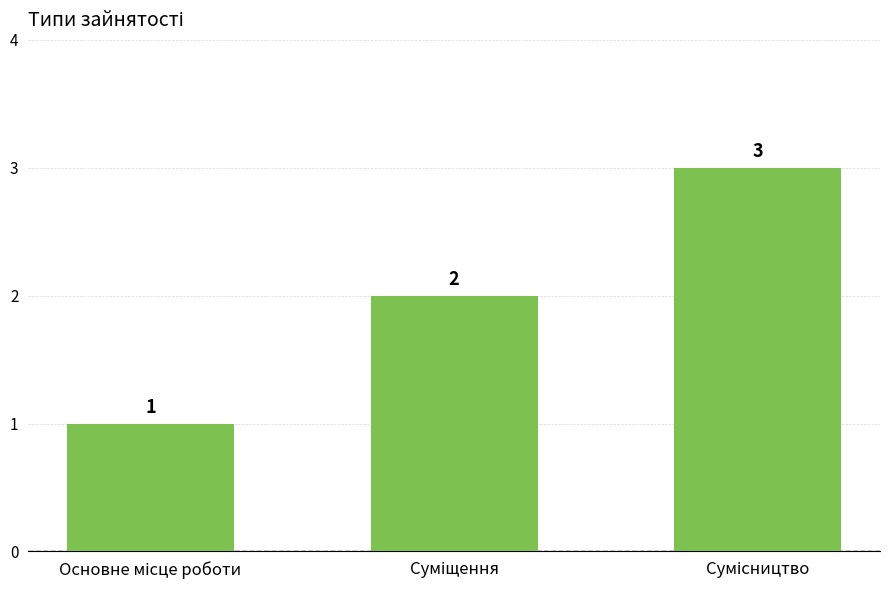

What is the maximum value shown in the chart?

3